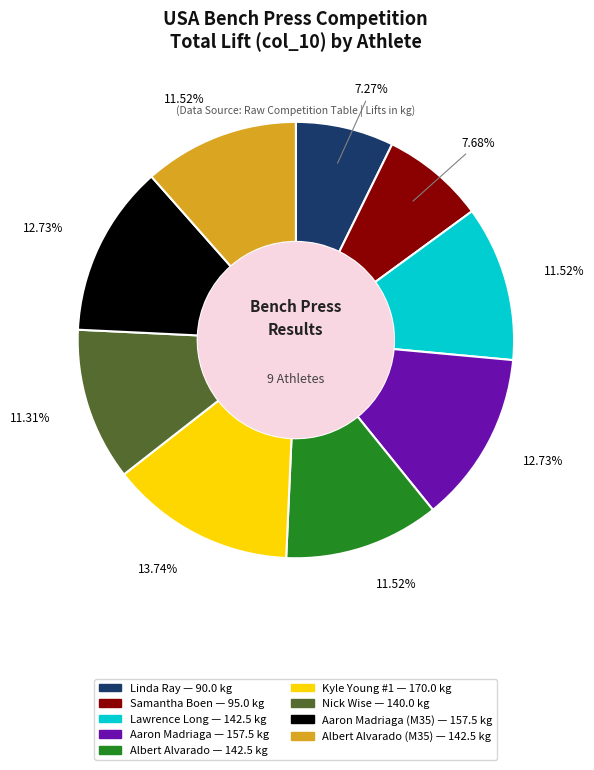

Is there a majority slice in this chart?

No